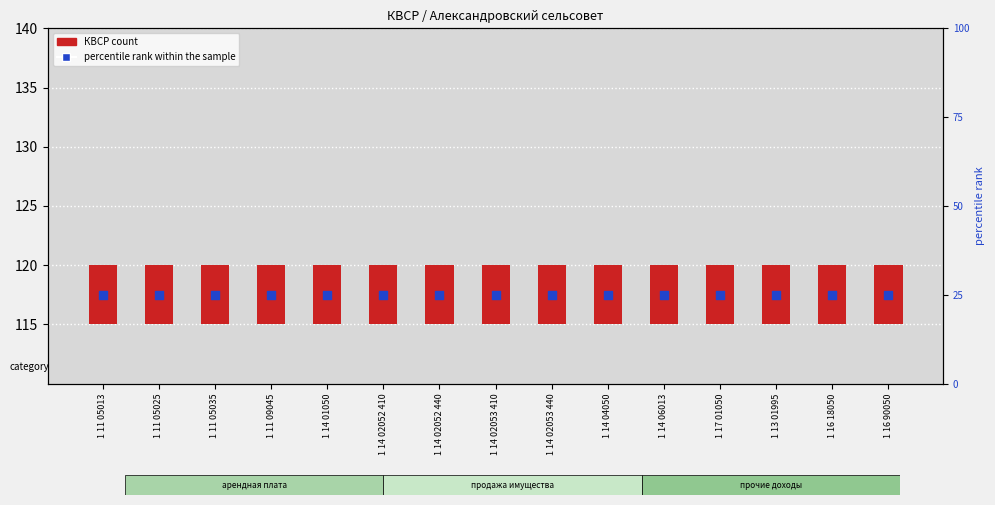

At which category is the sum across all series the highest?

1 11 05013